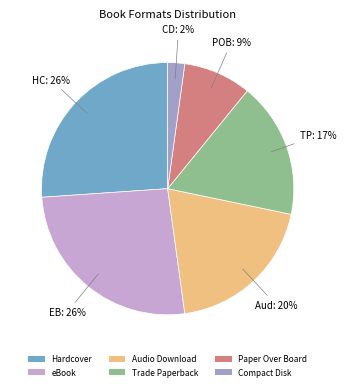

Is there a majority slice in this chart?

No